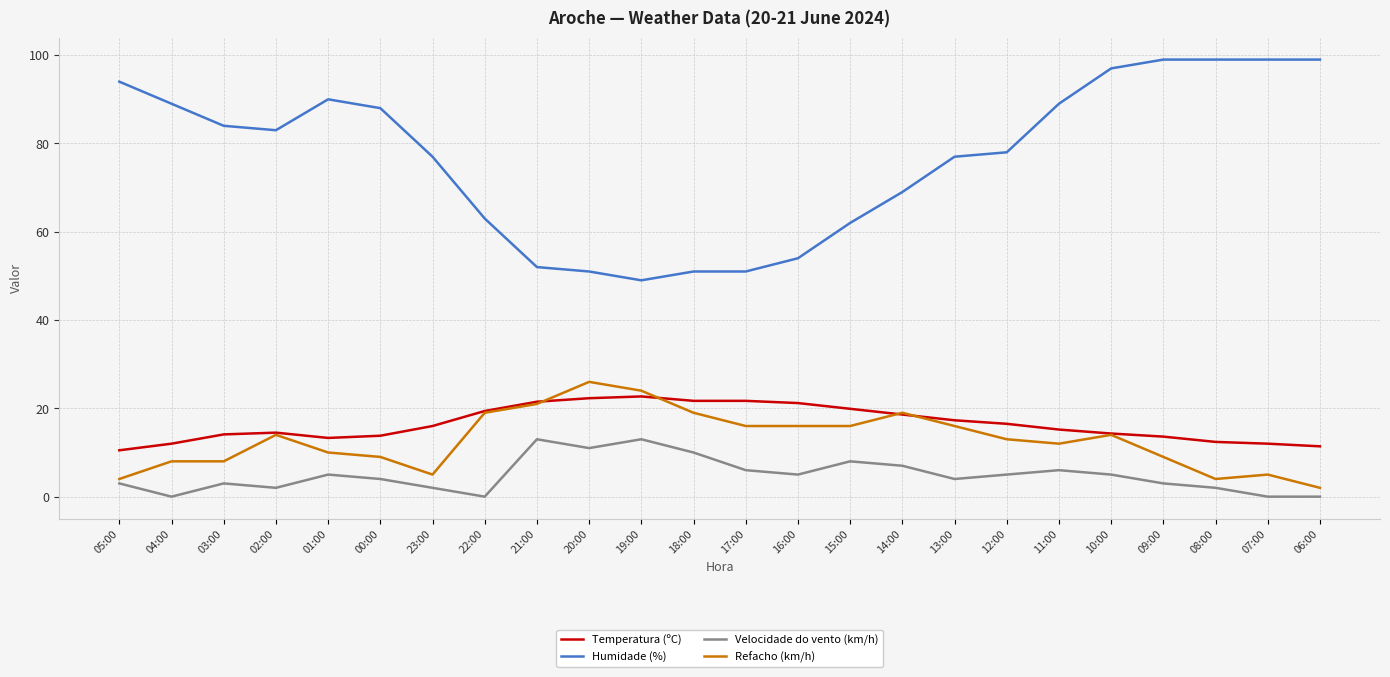

True or false: Humidade (%) and Velocidade do vento (km/h) cross at least once.

False